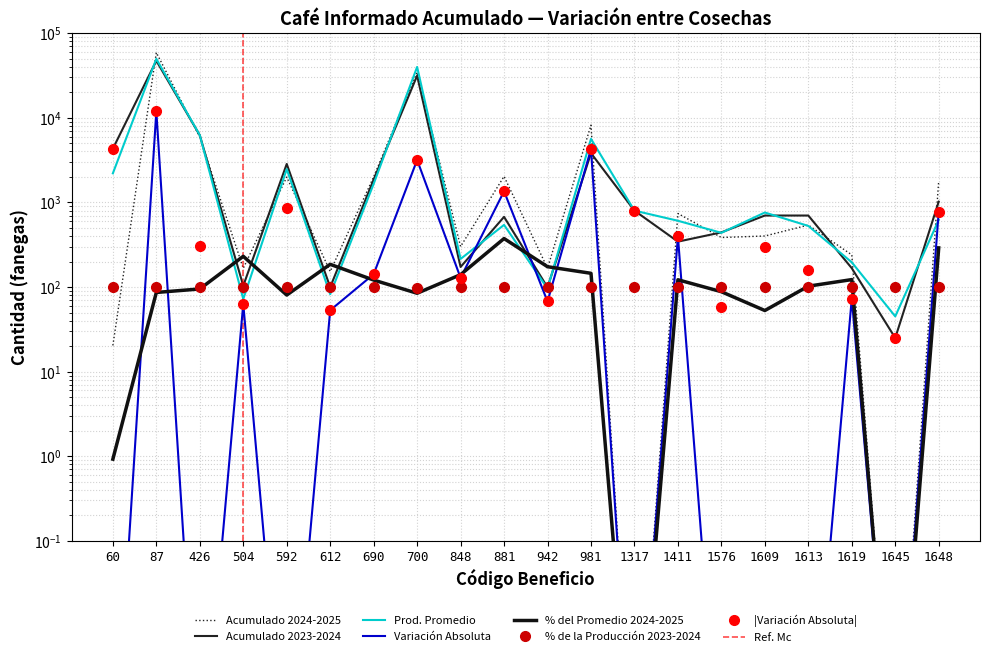

What is the approximate value of Prod. Promedio at 981?

5635.8